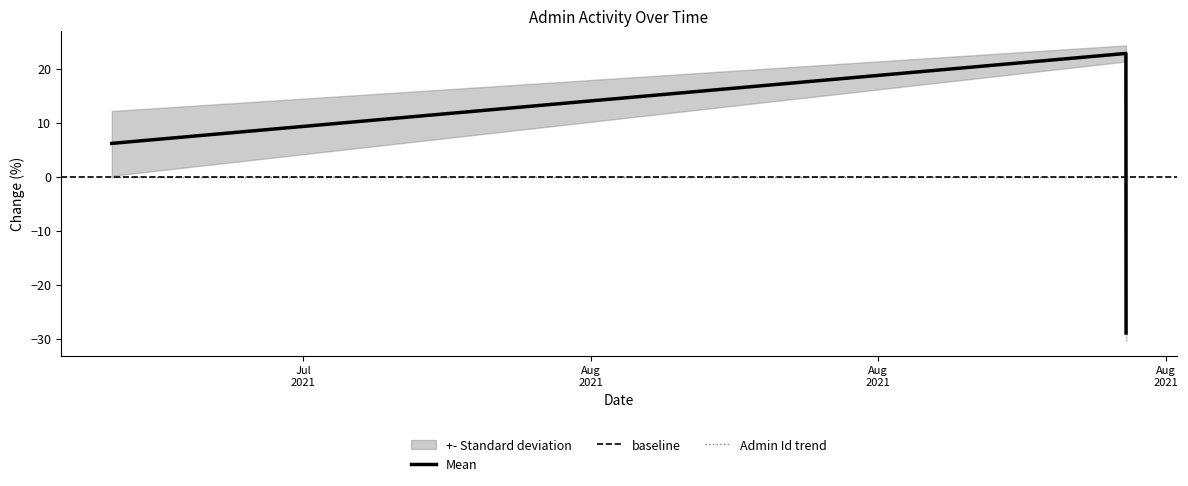

True or false: the data shows 2.3 at 2021-07-27.

False